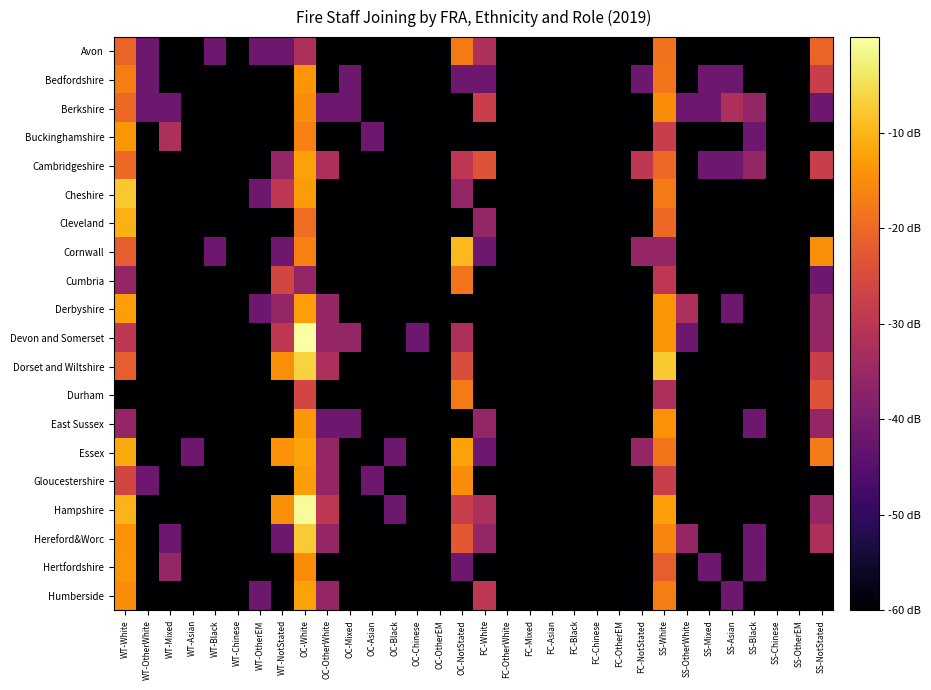

At which category is the sum across all series the highest?

OC-White